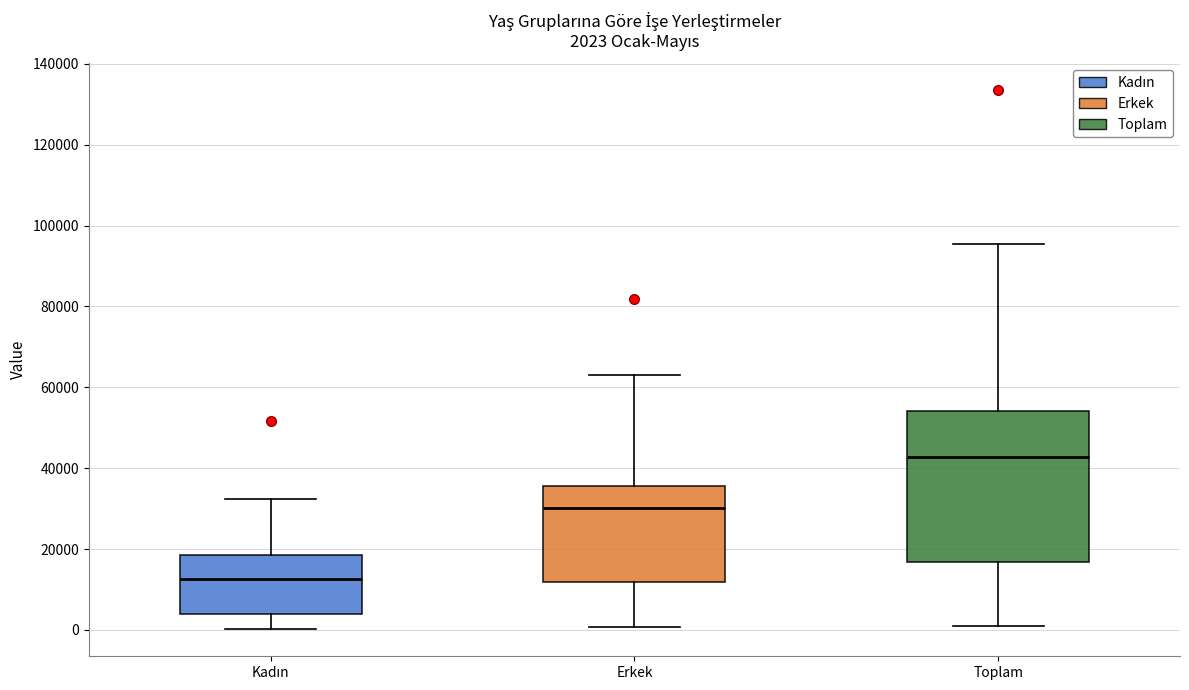

Comparing the boxes themselves (not the whiskers), which one is the tallest?

Toplam